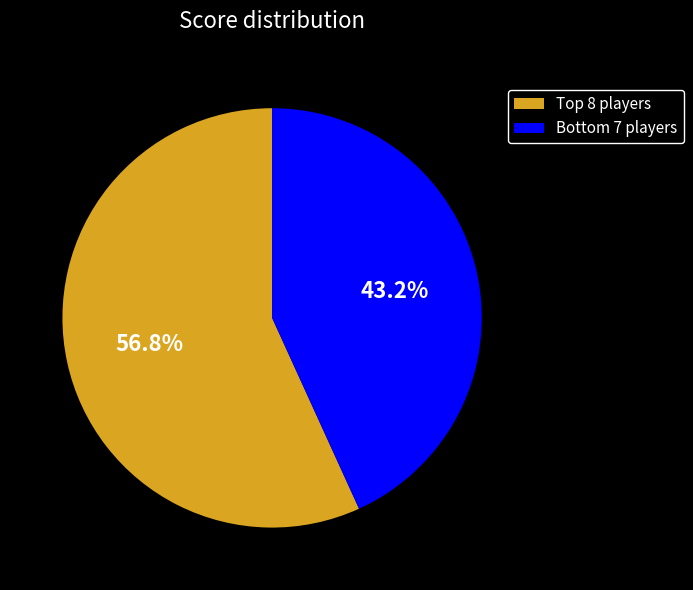

Count the number of slices in the pie.

2